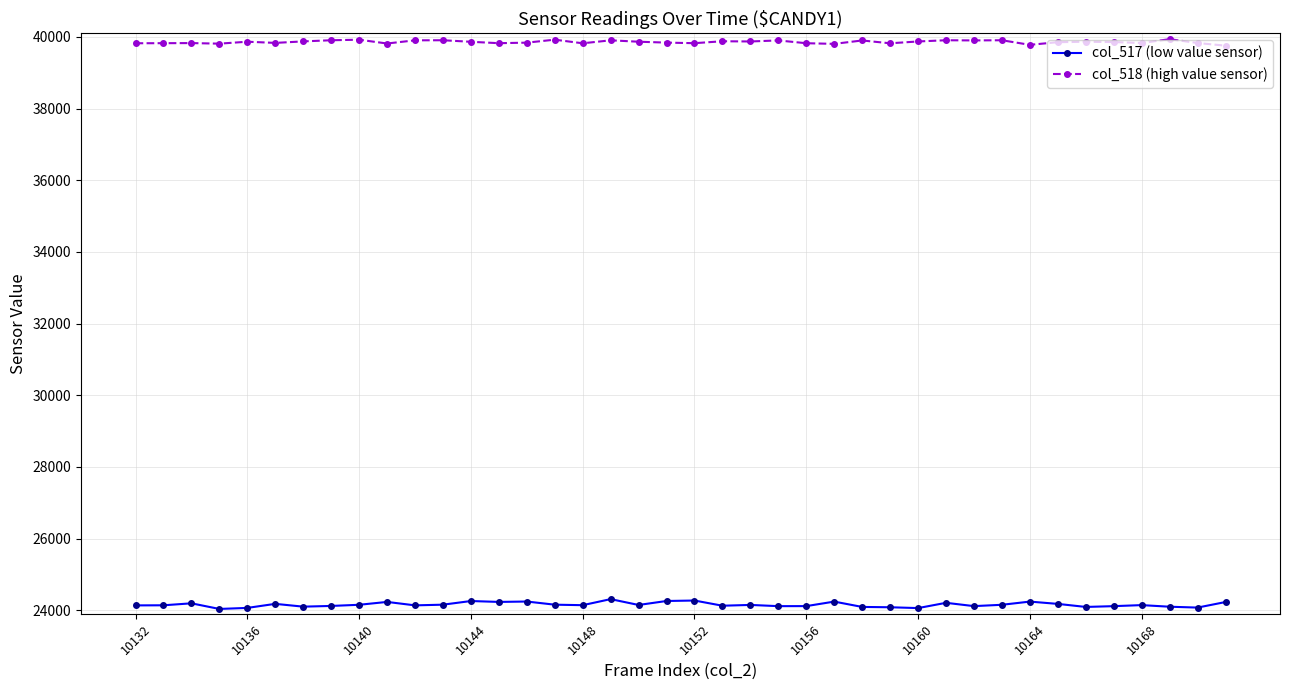

What is the average value of the col_518 (high value sensor) series?

39858